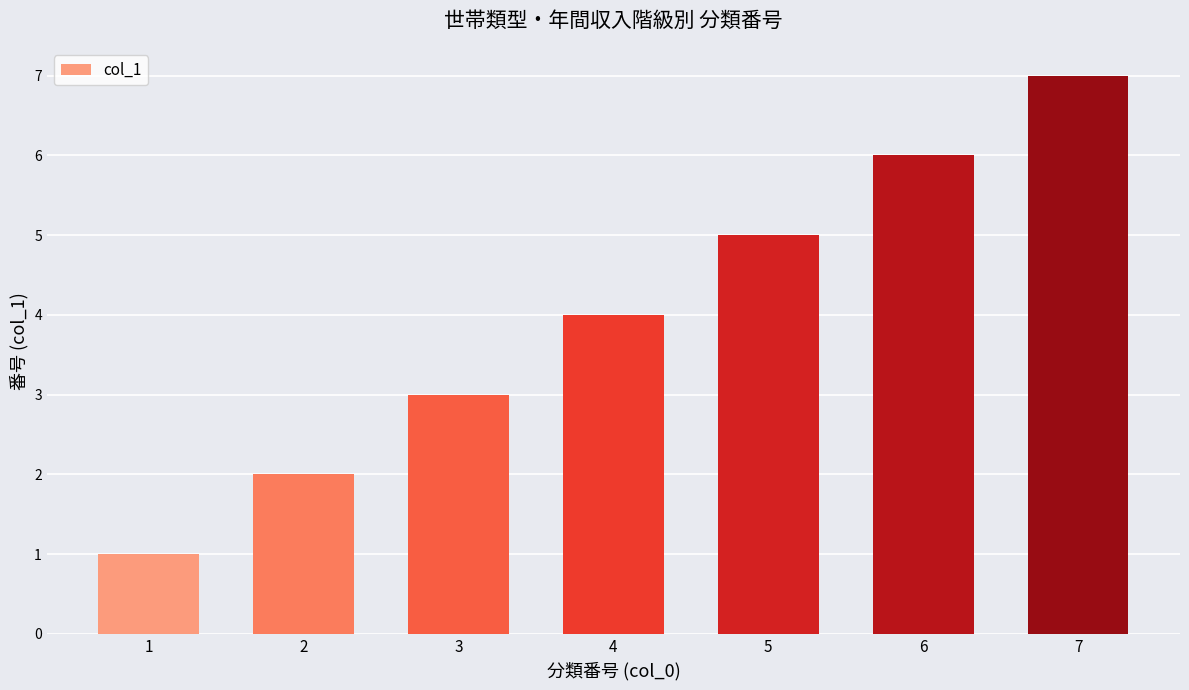

List the labels in order of value, smallest first.

1, 2, 3, 4, 5, 6, 7